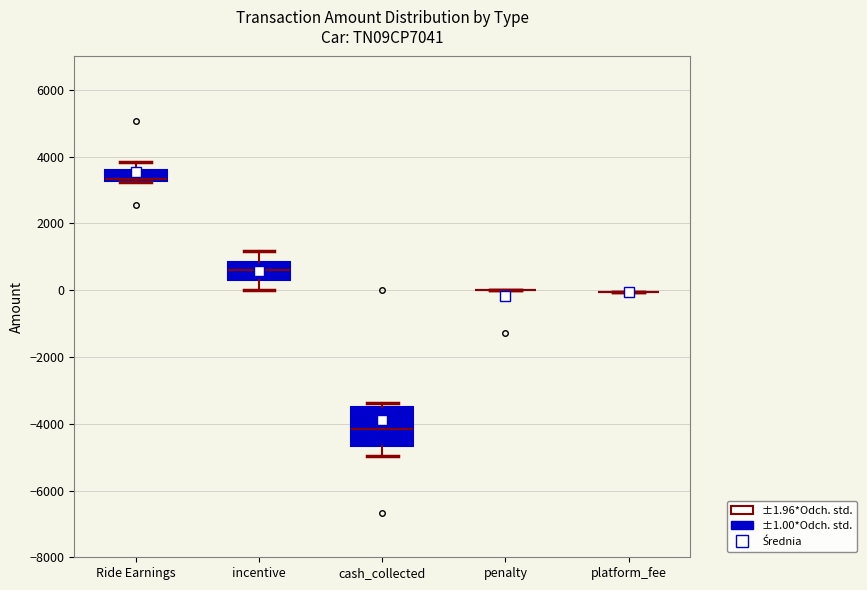

Reading left to right, transcribe this box plot: for each box, give where its median line is, the range the box spans, and where its two whiskers end, as read against the y-axis. The values are not printed on the chart, so give them approximately, as read against the axis.

Ride Earnings: median 3400 (drawn on the box's lower edge), box 3200 to 3600, whiskers 3200 to 3800
incentive: median 600, box 400 to 800, whiskers 0 to 1200
cash_collected: median -4200, box -4600 to -3600, whiskers -5000 to -3400
penalty: box collapsed to a line at 0, whiskers 0 to 0
platform_fee: box collapsed to a line at 0, whiskers 0 to 0